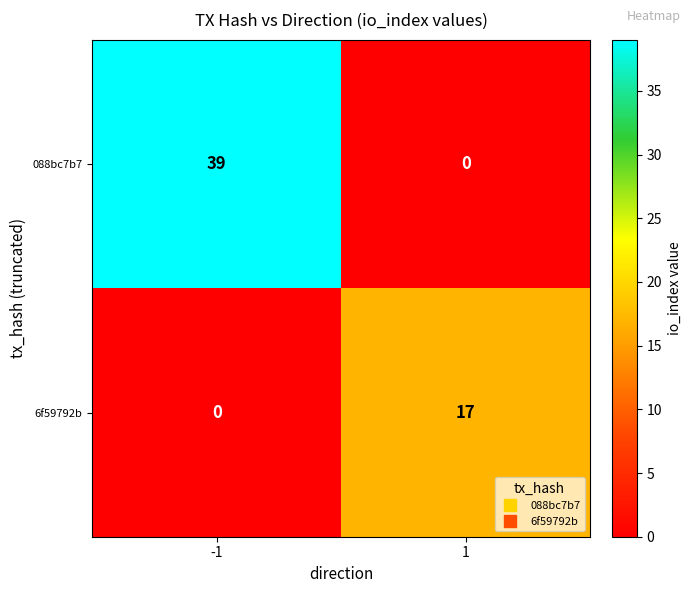

At how many categories does at least one series exceed 19?

1